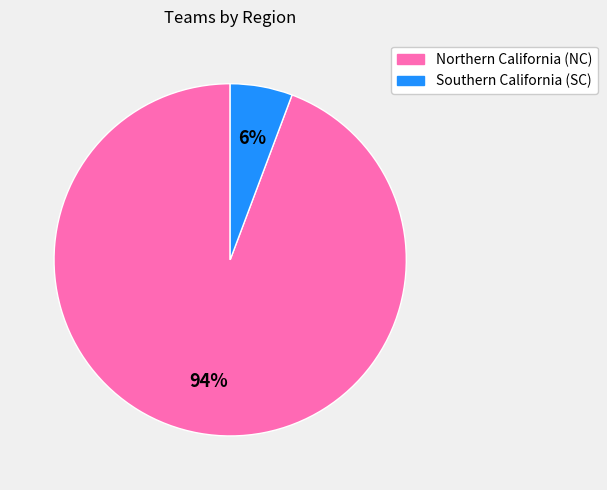

How many segments does this pie chart have?

2